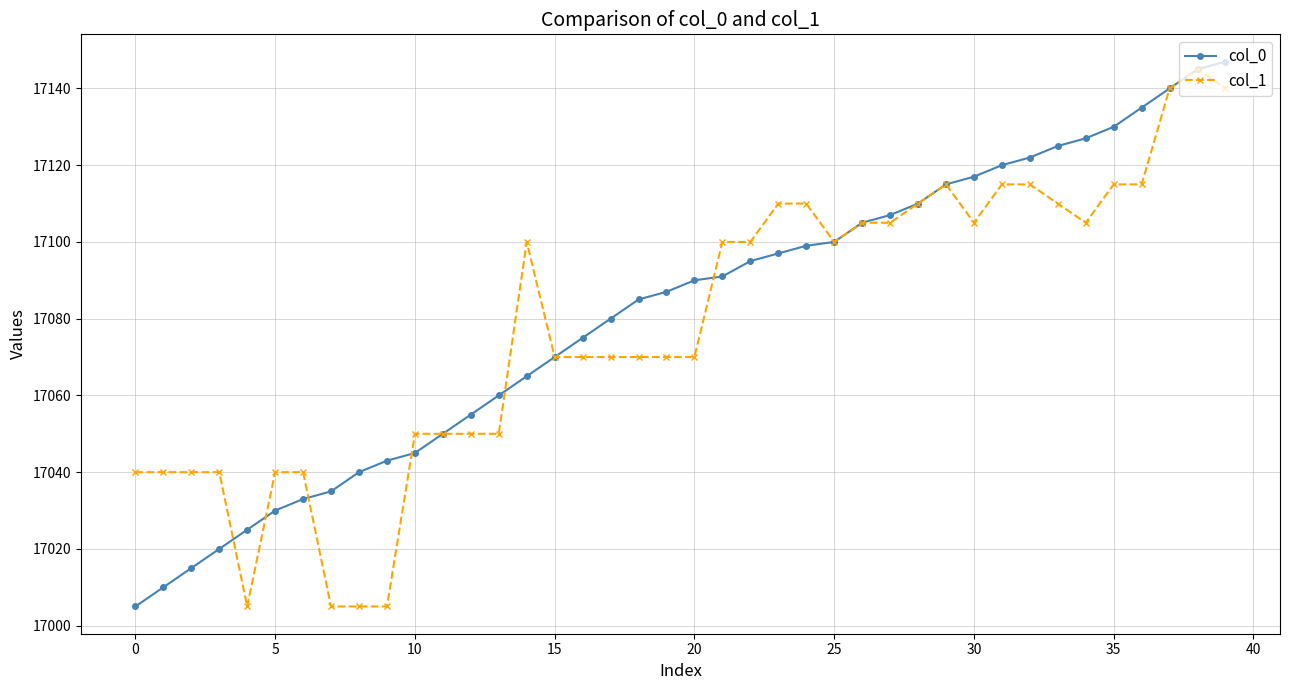

What is the smallest value displayed?

17005